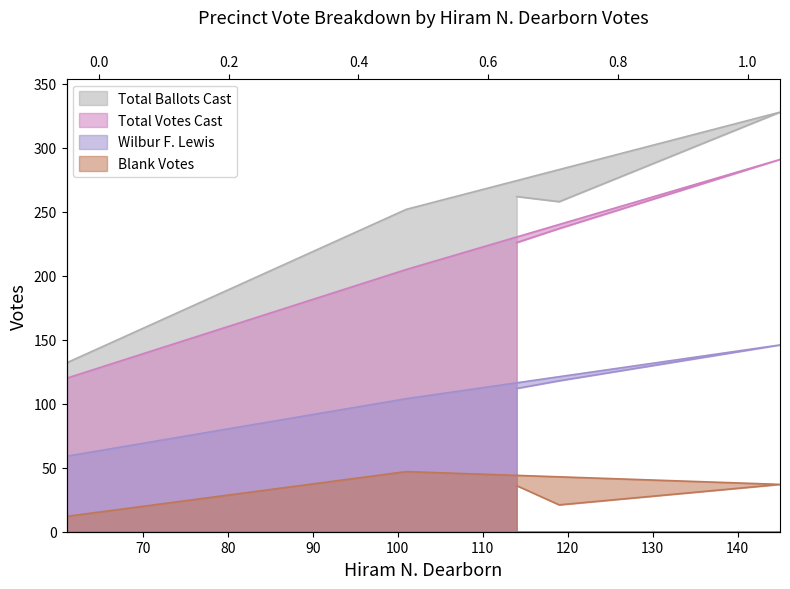

How many values in the Total Ballots Cast series are below 258?

2